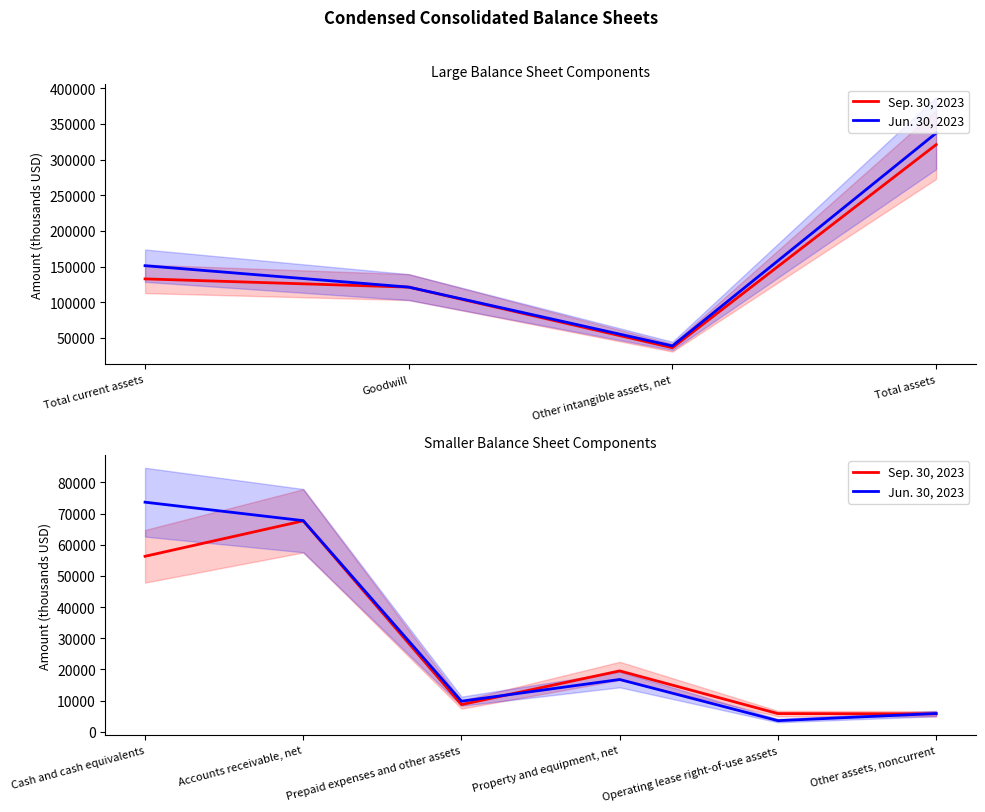

How many interior local peaks does the Jun. 30, 2023 series have?

1